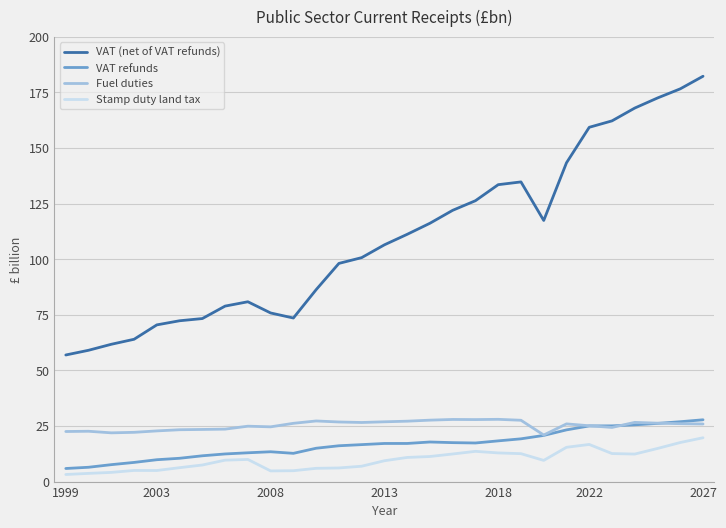

True or false: Fuel duties and VAT (net of VAT refunds) cross at least once.

False